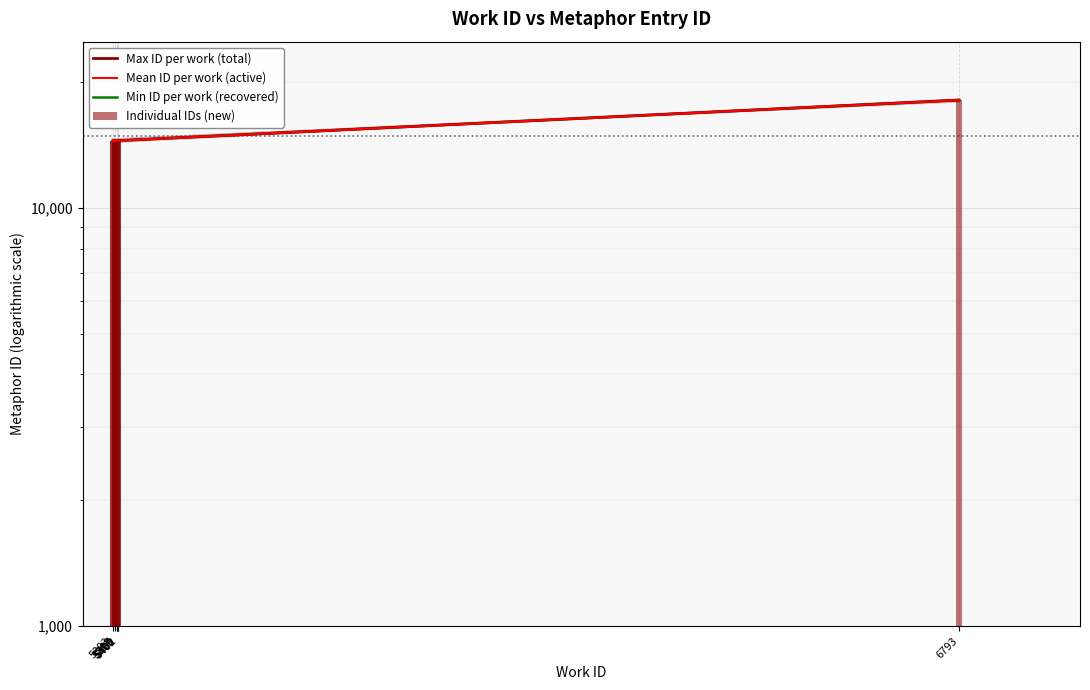

What is the smallest value displayed?

14480